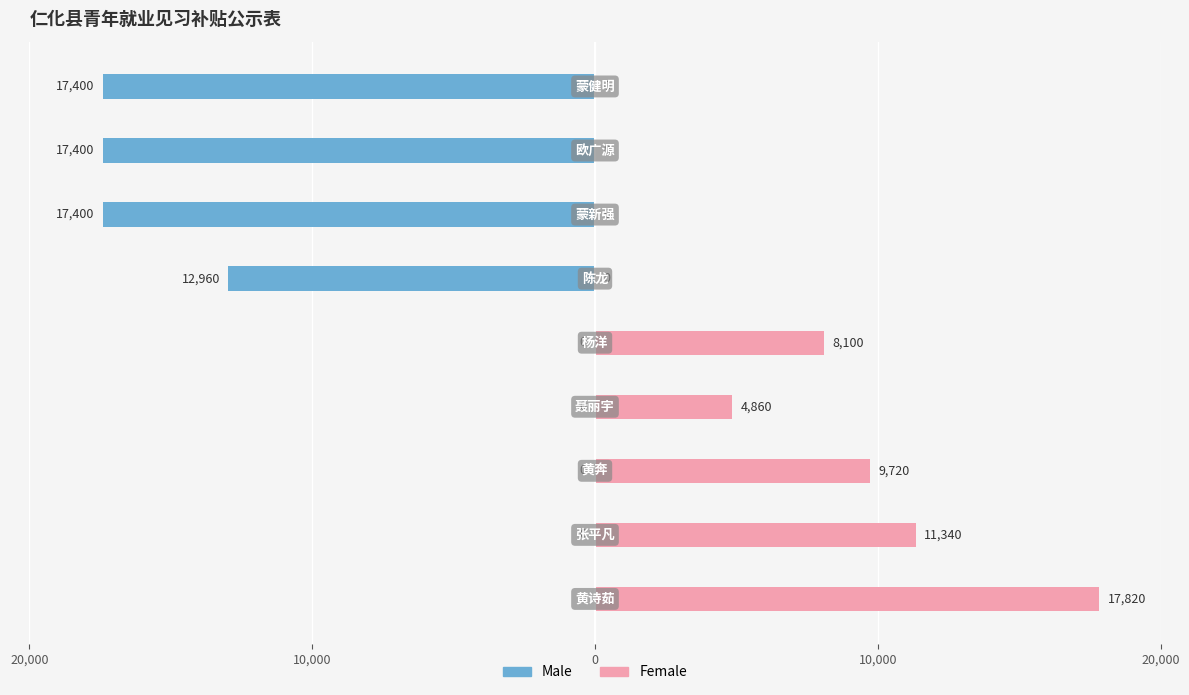

At how many categories does at least one series exceed 4700?

5